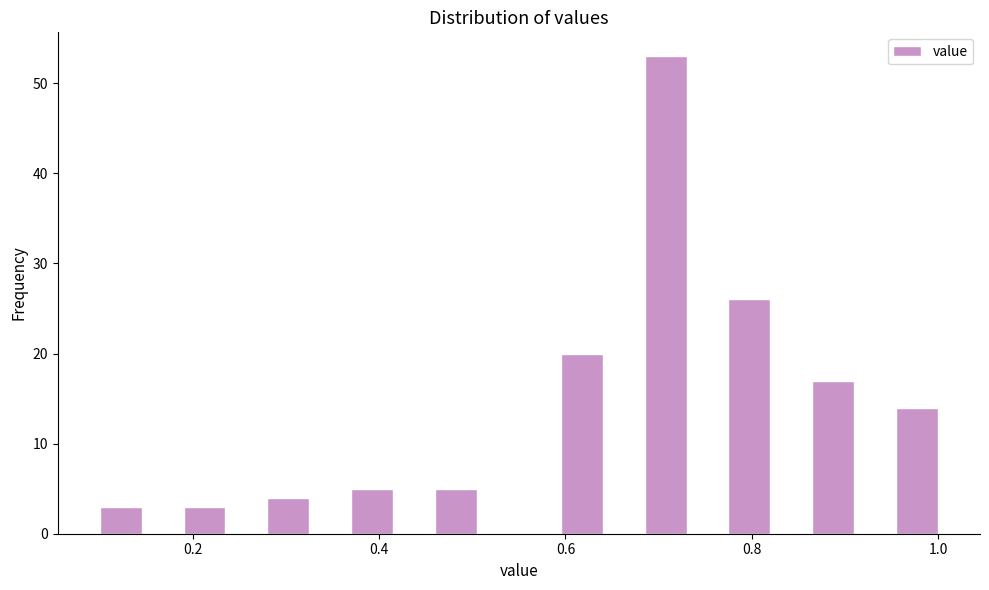

Read against the x-axis, roughly where is the centre of the tallest bar?

0.70